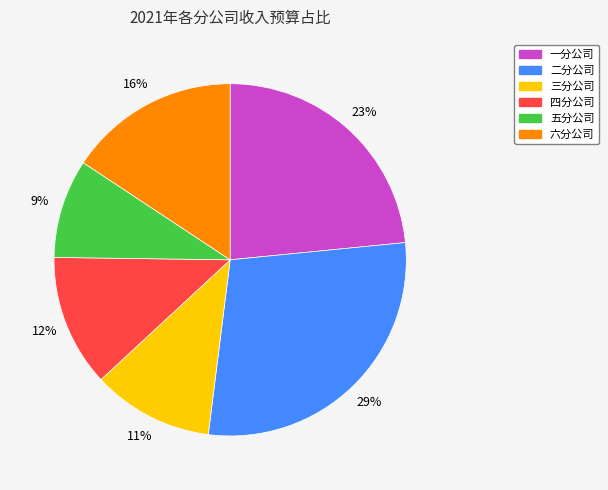

Between 一分公司 and 三分公司, which is larger?

一分公司